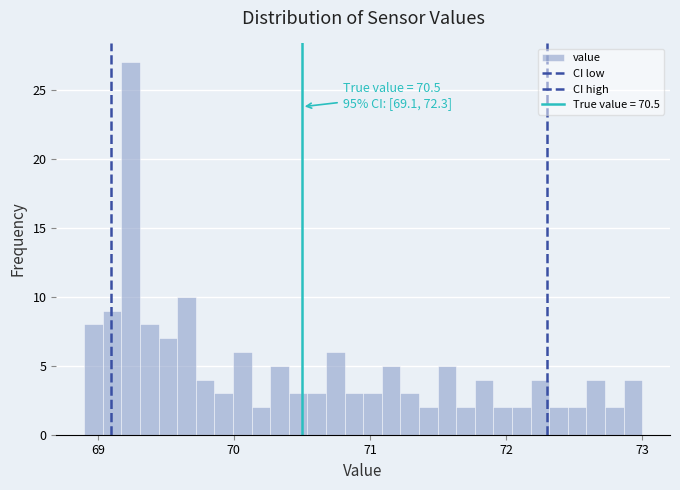

Read against the x-axis, roughly where is the centre of the tallest bar?

69.2